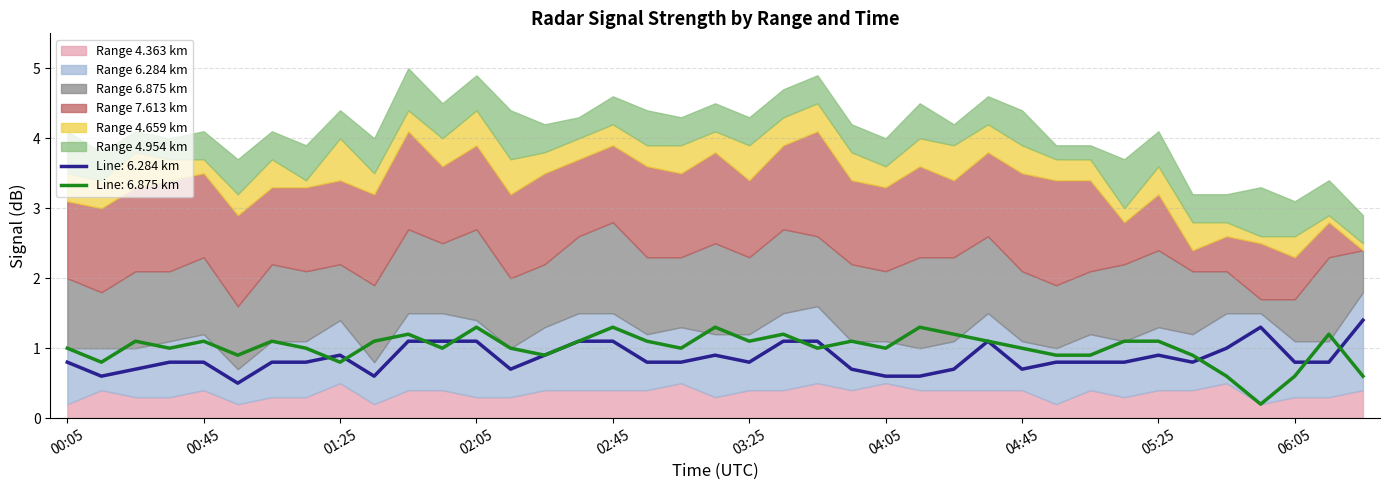

What is the difference between the maximum and minimum values in the 4.659 series?

0.5